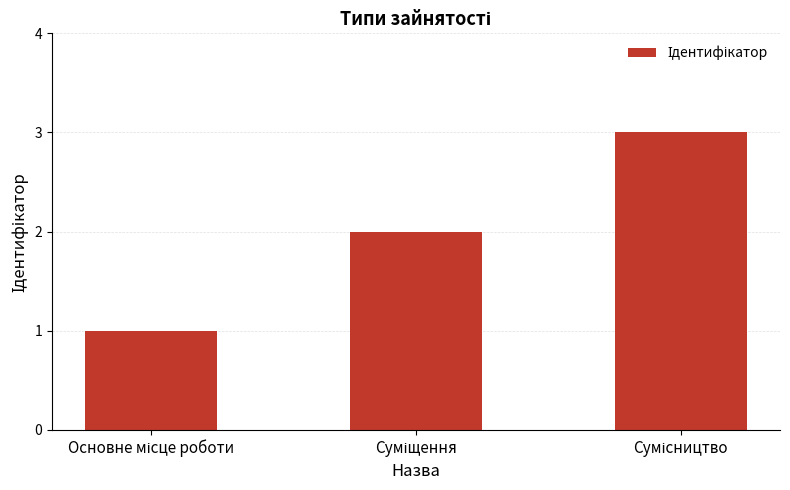

What is the maximum value shown in the chart?

3